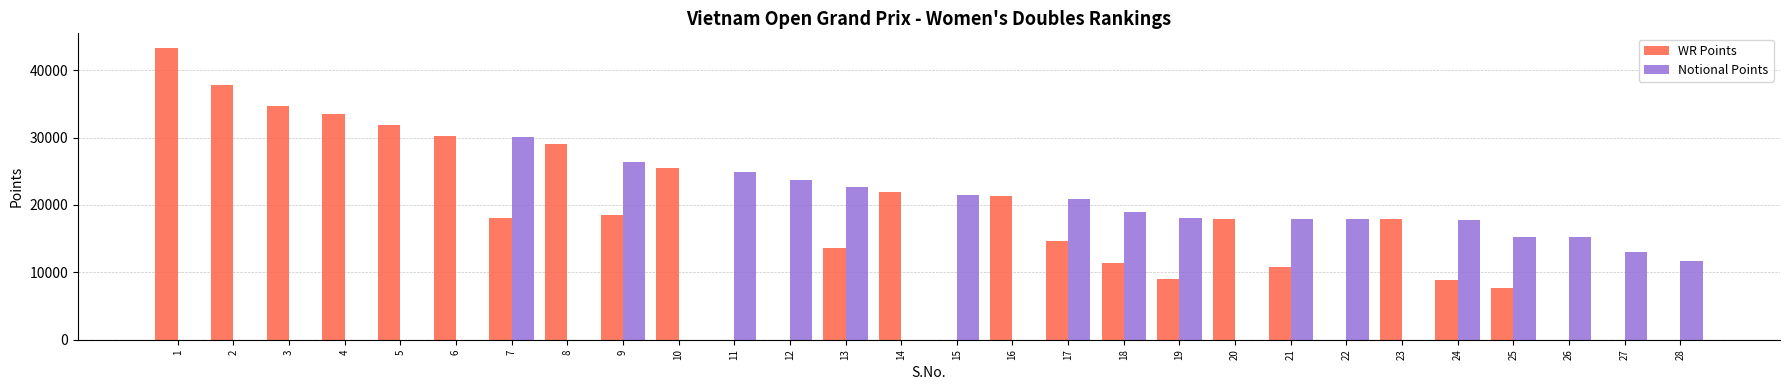

The value of WR Points at 16 is 28112. True or false?

False